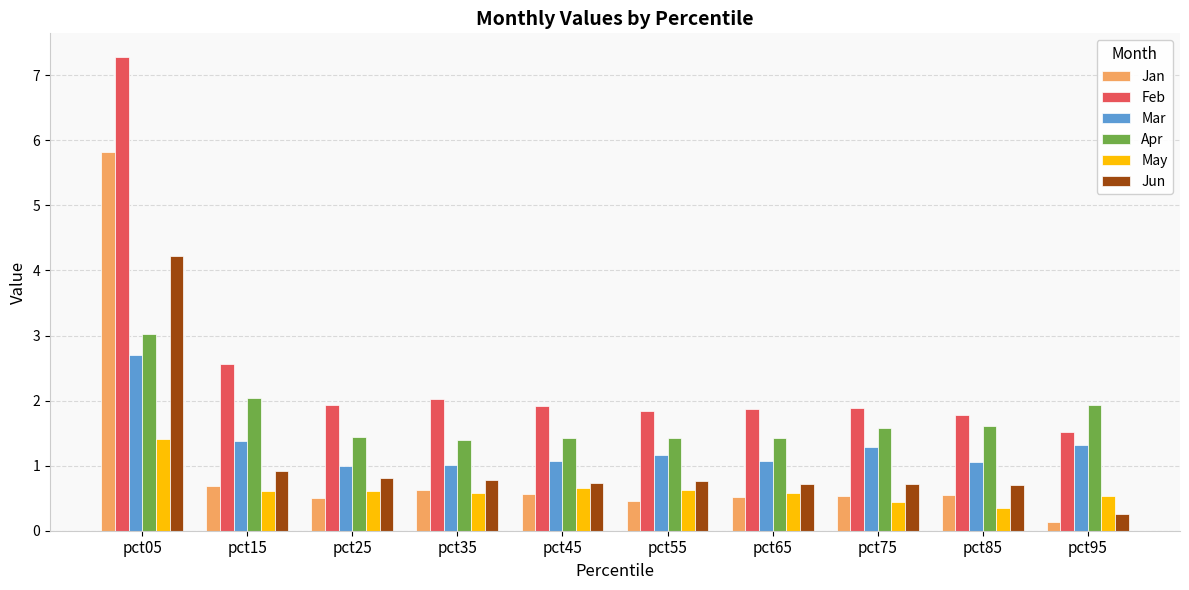

The value of Mar at pct25 is 1.0. True or false?

True